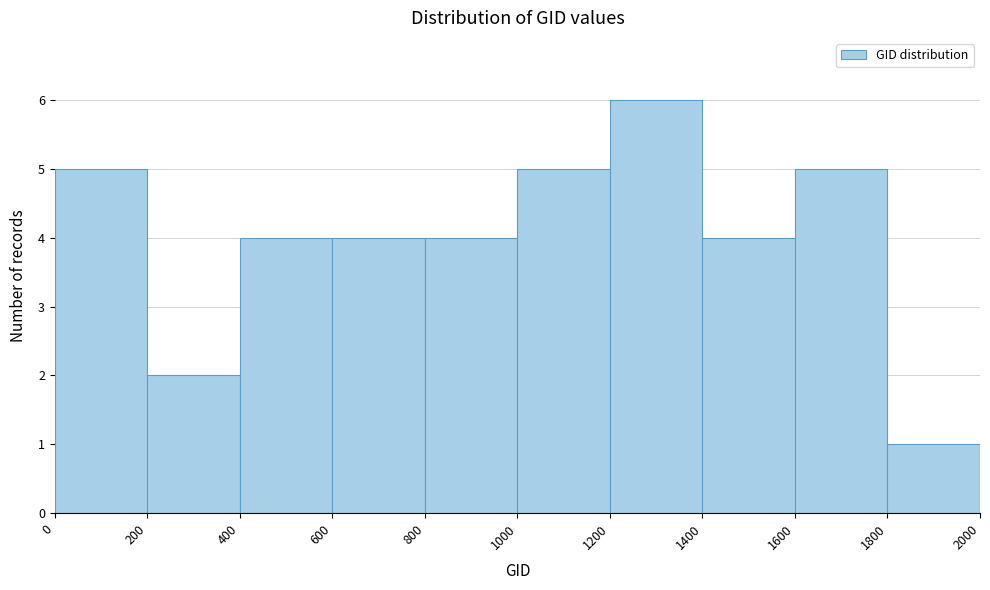

Reading left to right, transcribe this chart: for each bar, give the range it covers on the x-axis and its height. The values are not printed on the chart, so give them approximately, as read against the axis.

0 to 200: 5
200 to 400: 2
400 to 600: 4
600 to 800: 4
800 to 1000: 4
1000 to 1200: 5
1200 to 1400: 6
1400 to 1600: 4
1600 to 1800: 5
1800 to 2000: 1